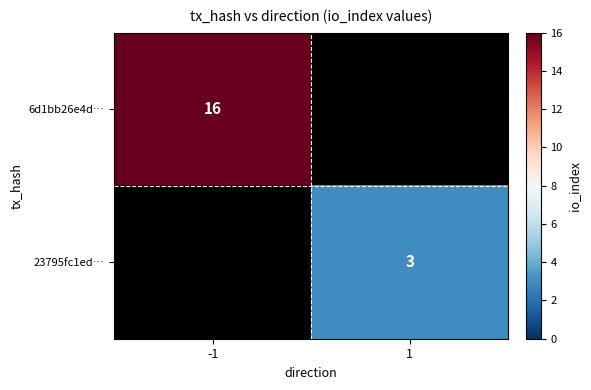

Between 1 and -1, which is larger?

-1